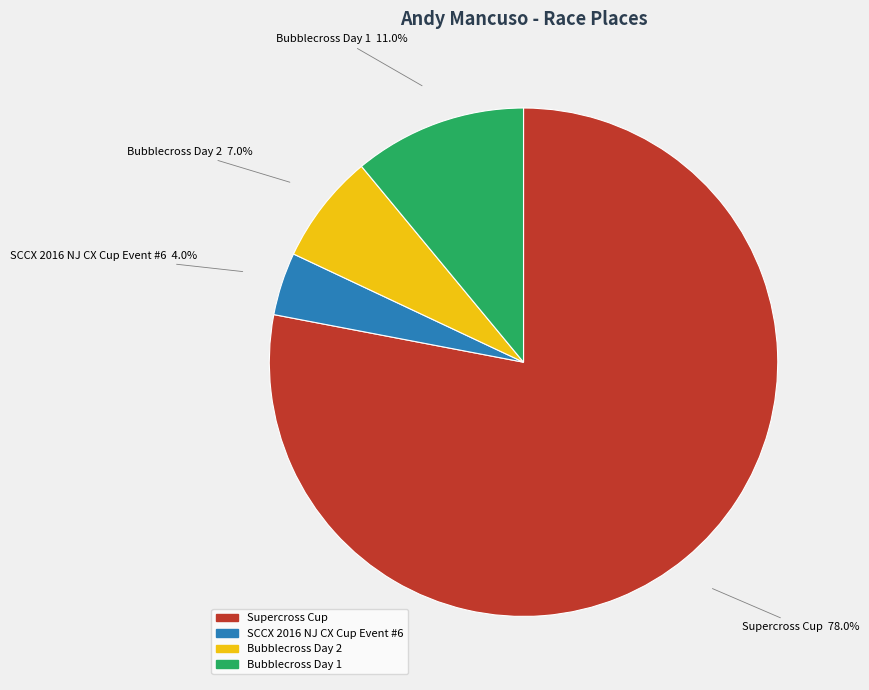

To the nearest percent, what portion does SCCX 2016 NJ CX Cup Event #6 represent?

4%